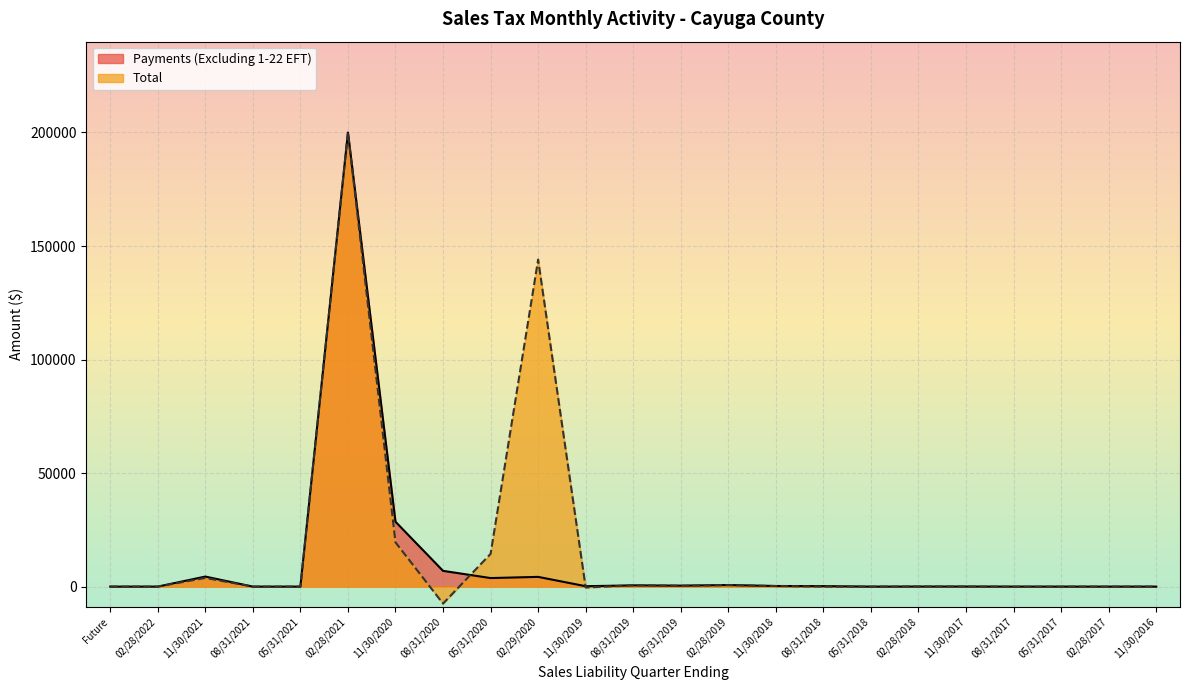

What is the value of the 3rd point from the left?

4421.4